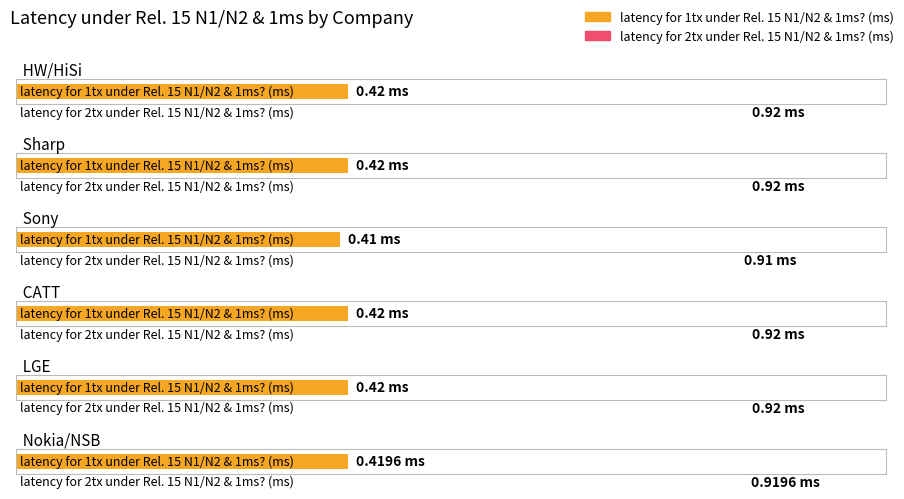

What is the label of the 1st bar from the right?

Nokia/NSB